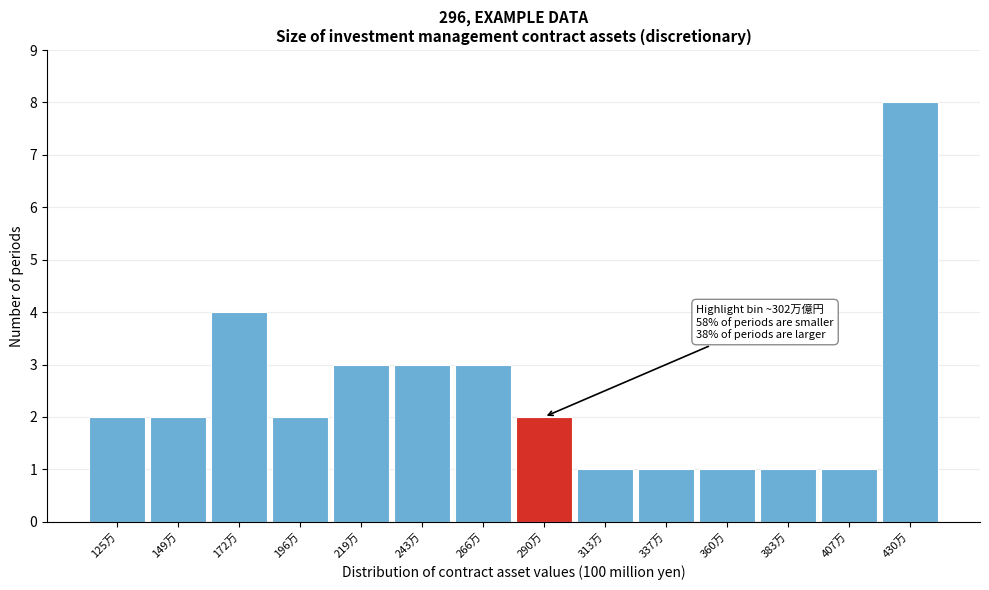

Reading left to right, transcribe all the data shown in this chart.

2	2	4	2	3	3	3	2	1	1	1	1	1	8